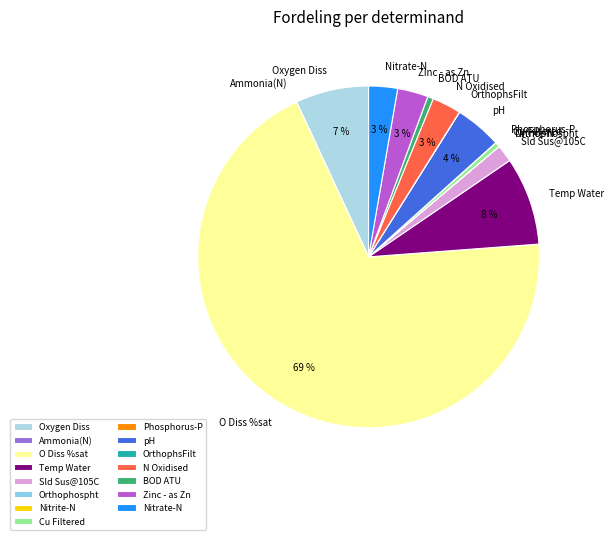

The BOD ATU slice represents 11% of the pie. True or false?

False